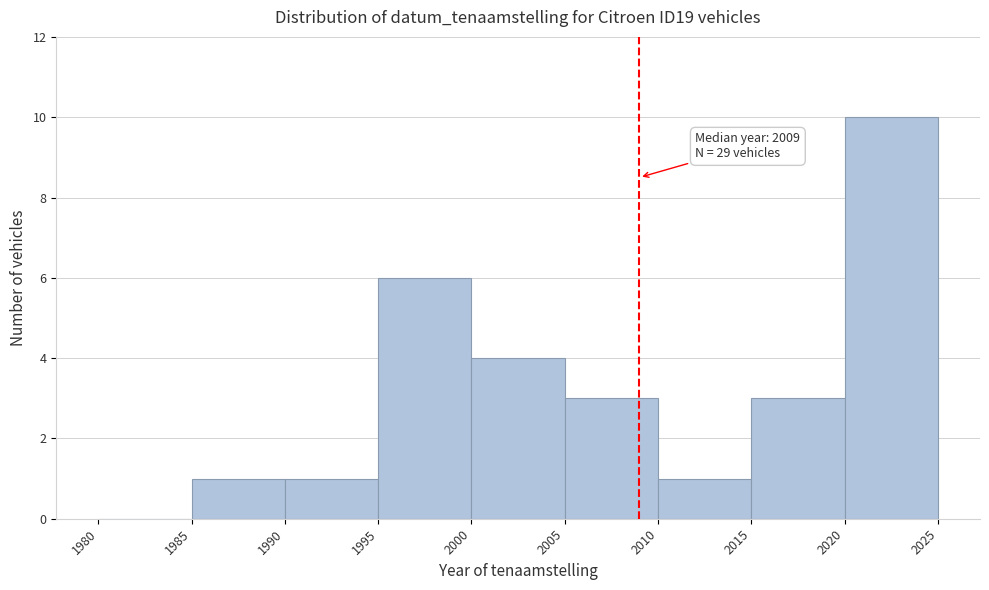

Which range on the x-axis has the tallest bar?

2020 to 2025